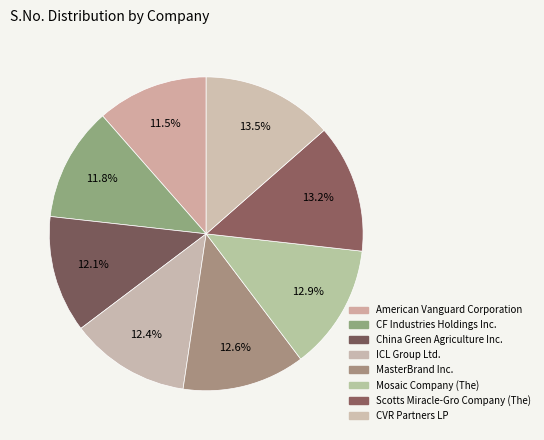

How many slices are in this pie chart?

8